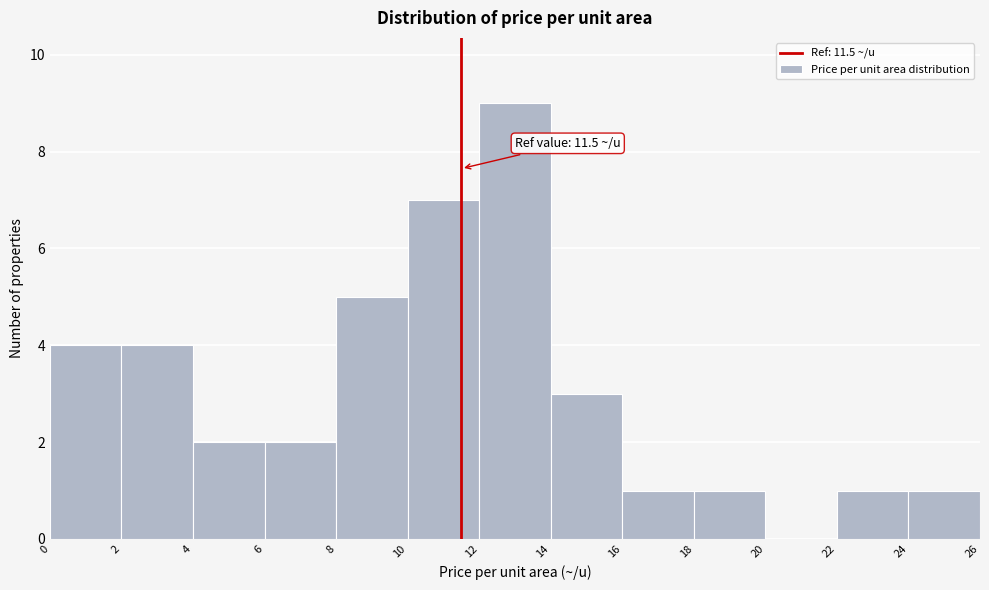

Which range on the x-axis has the tallest bar?

12 to 14